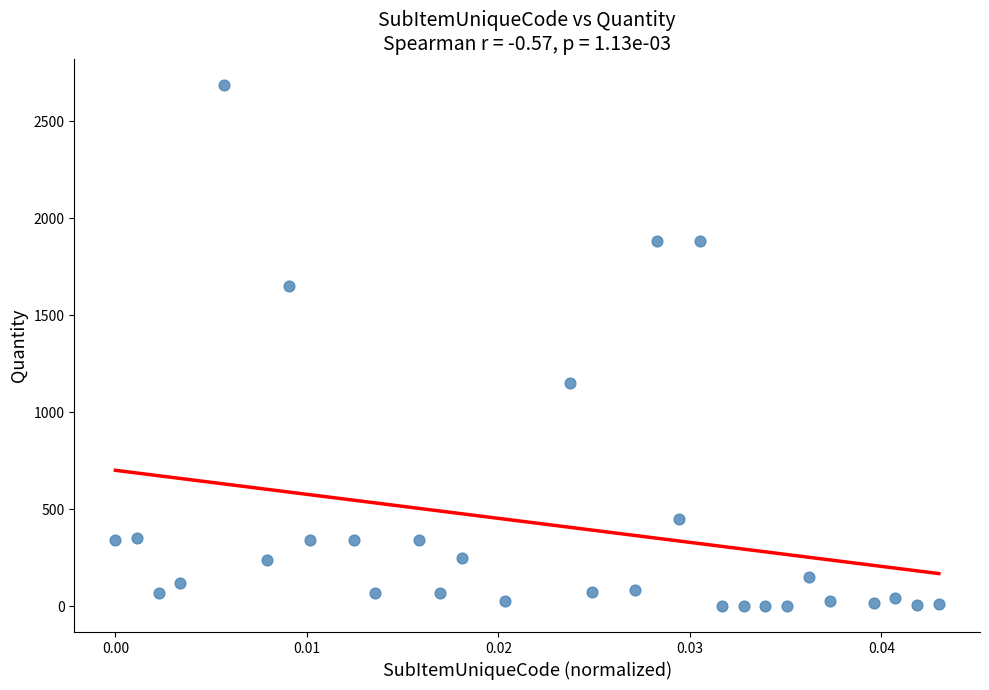

What is the range of Y values (max minus min)?

2689